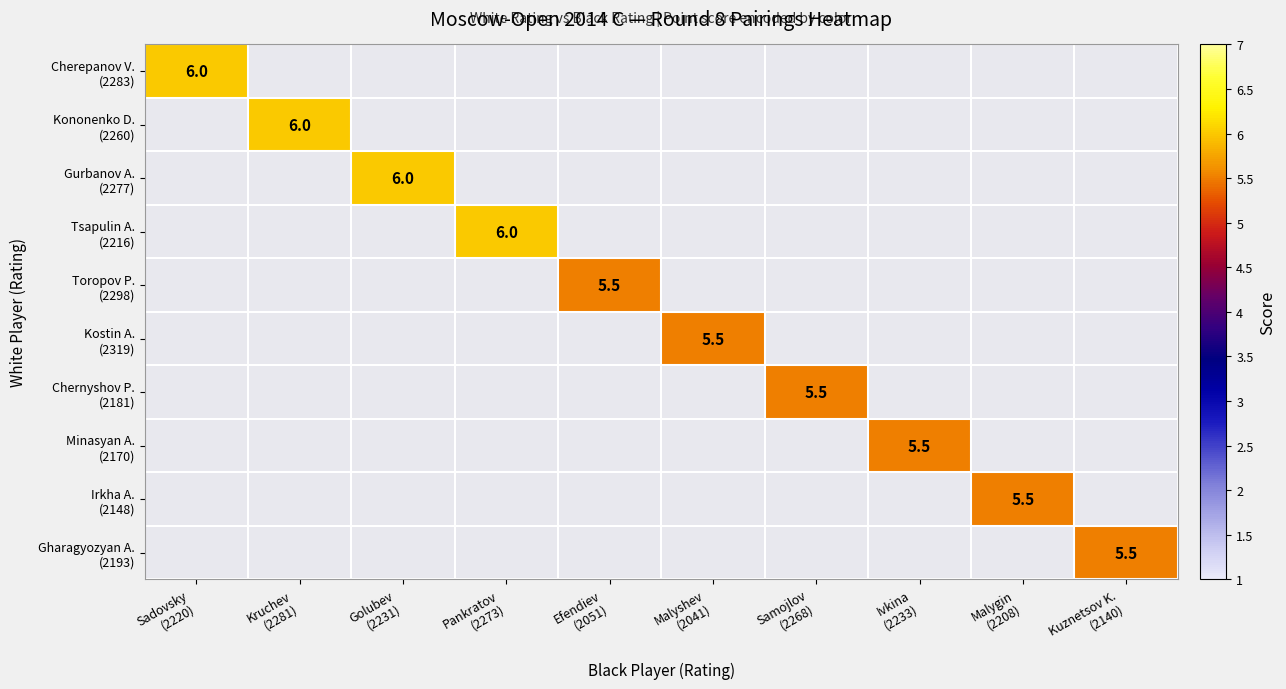

What is the smallest value displayed?

5.5